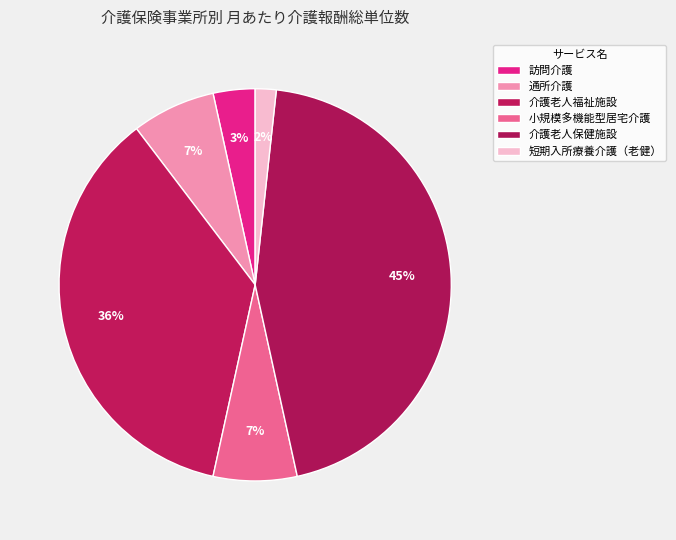

What percentage is the 介護老人福祉施設 slice, to the nearest percent?

36%